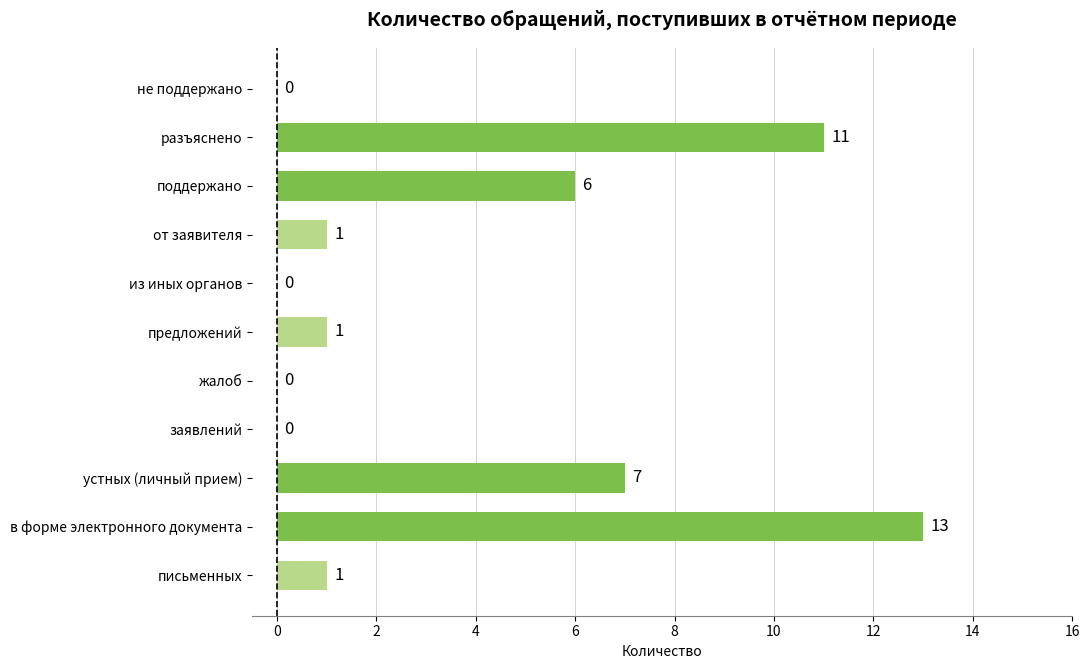

Reading bottom to top, transcribe all the data shown in this chart.

письменных=1	в форме электронного документа=13	устных (личный прием)=7	заявлений=0	жалоб=0	предложений=1	из иных органов=0	от заявителя=1	поддержано=6	разъяснено=11	не поддержано=0